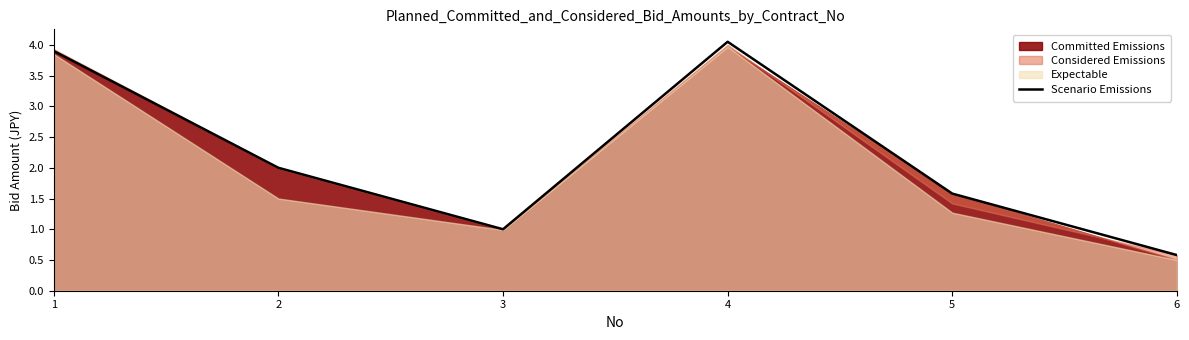

Rank the categories by value from highest to lowest.

4, 1, 2, 5, 3, 6